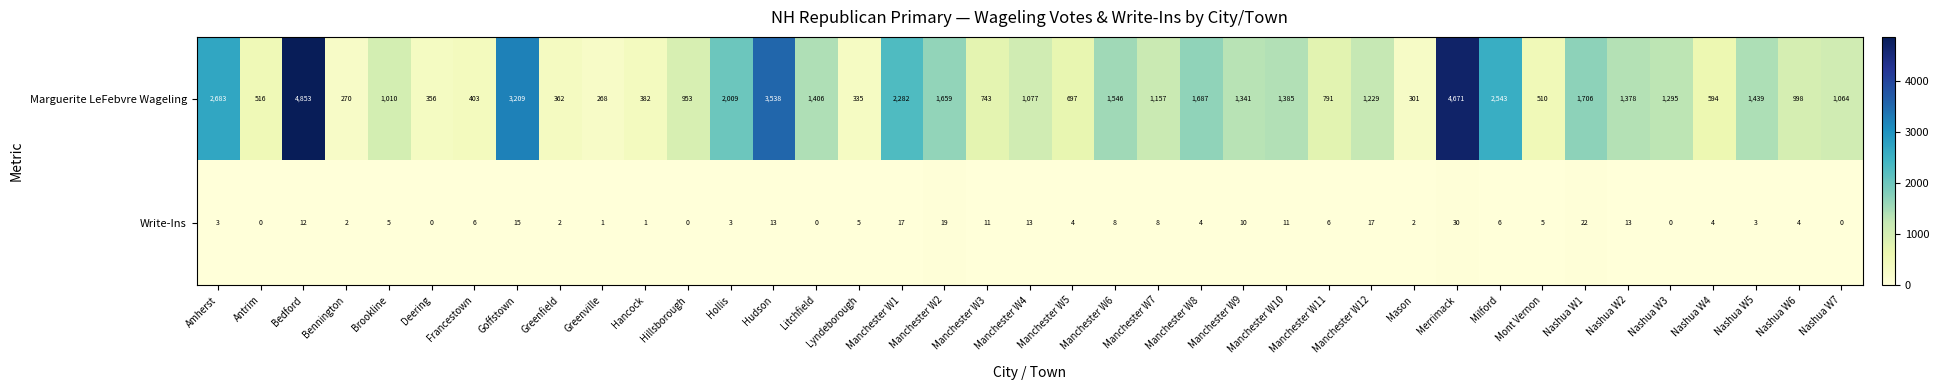

What is the approximate value of Marguerite LeFebvre Wageling at Hollis, to the nearest 50?

2000